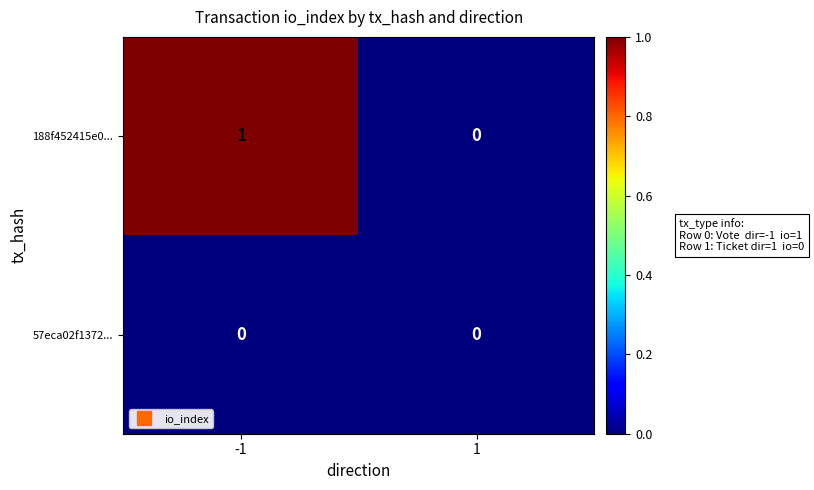

What is the greatest value displayed?

1